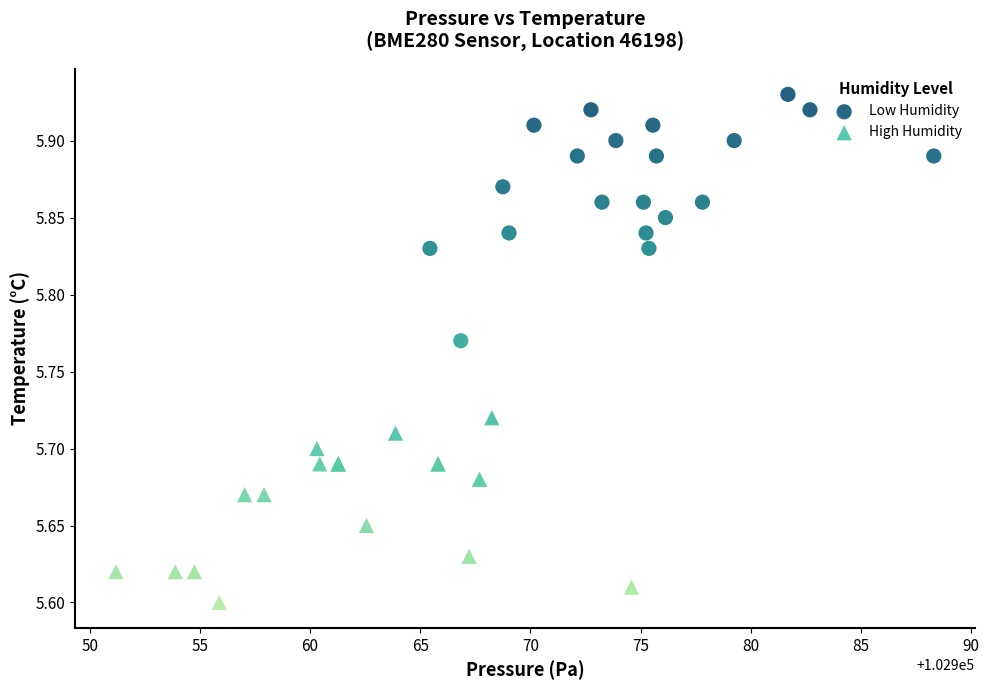

Which series reaches the maximum Y coordinate?

Low Humidity